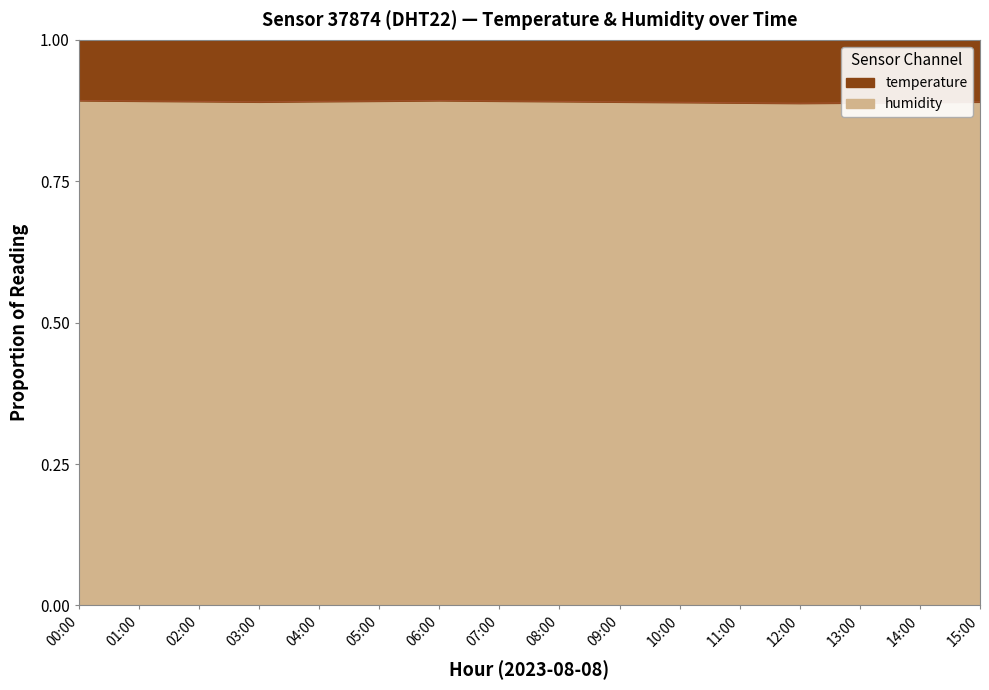

Rank the categories by value from lowest to highest.

12:00, 11:00, 13:00, 10:00, 14:00, 03:00, 09:00, 15:00, 02:00, 04:00, 08:00, 01:00, 05:00, 07:00, 00:00, 06:00